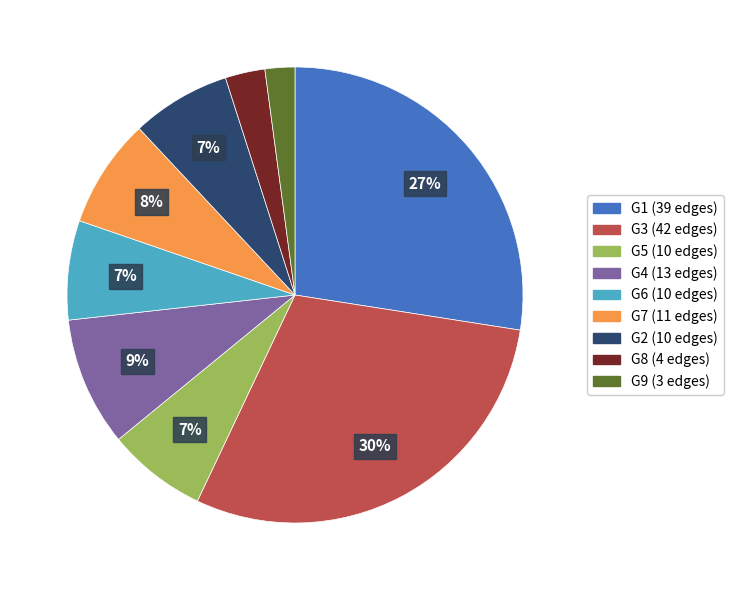

Is there a majority slice in this chart?

No